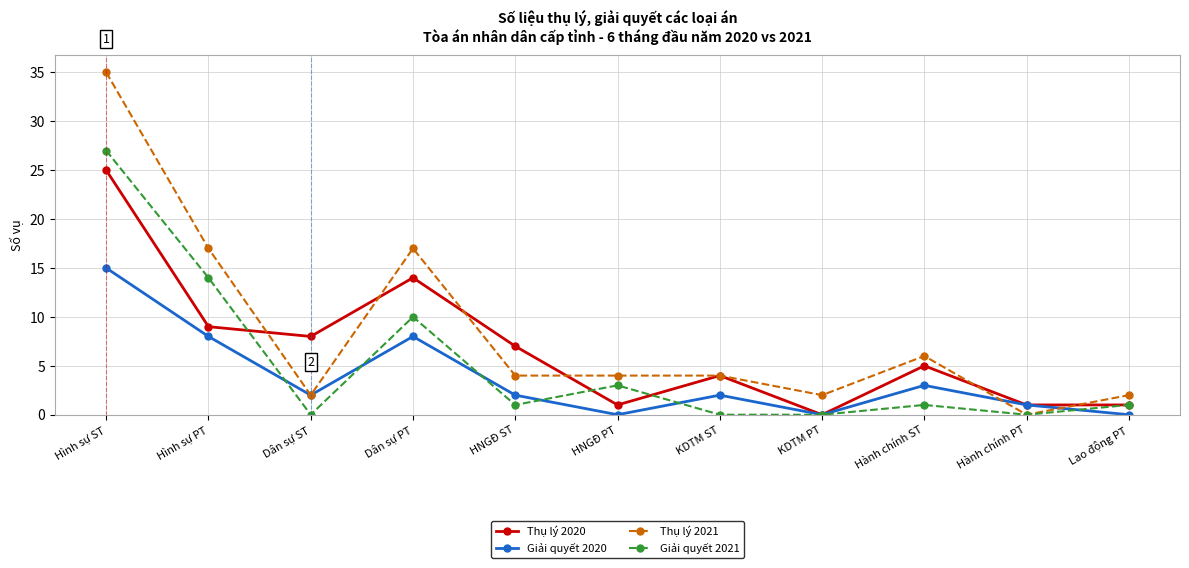

Does the chart have visible grid lines?

Yes